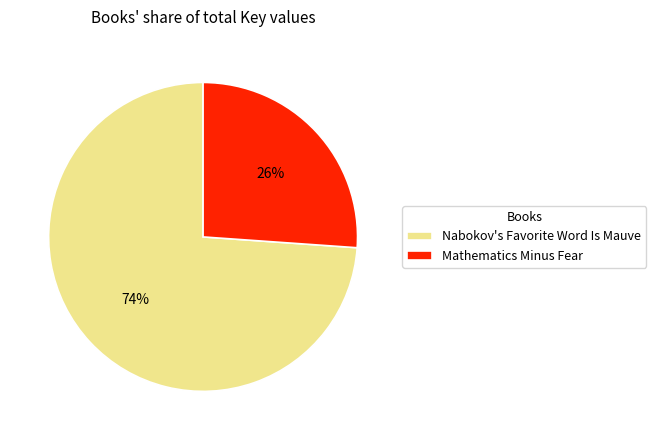

The Mathematics Minus Fear slice represents 39% of the pie. True or false?

False